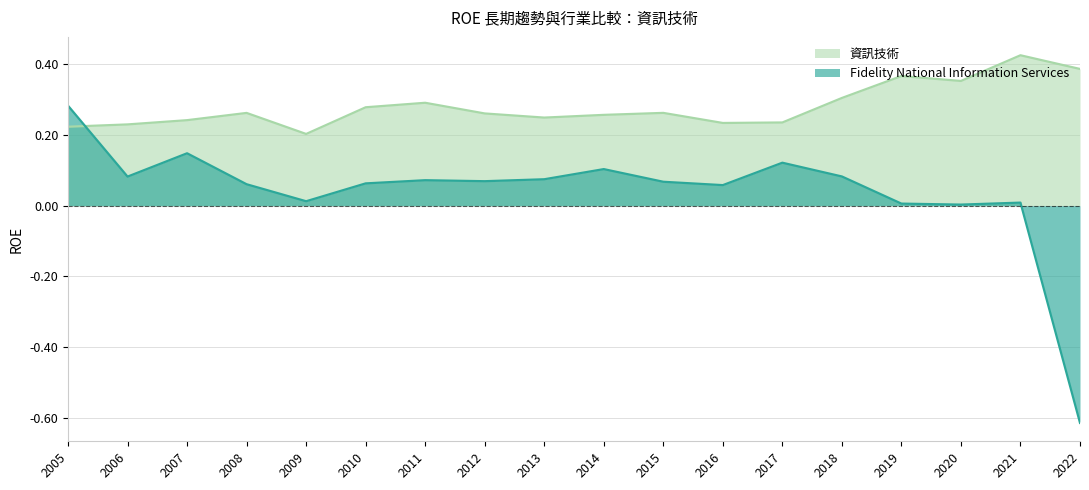

Count the number of data series in this chart.

2